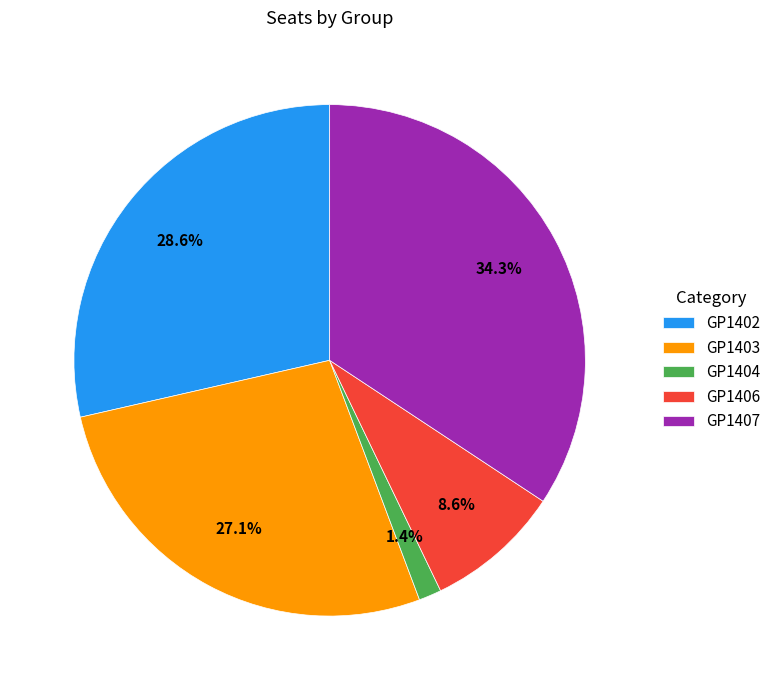

How many segments does this pie chart have?

5